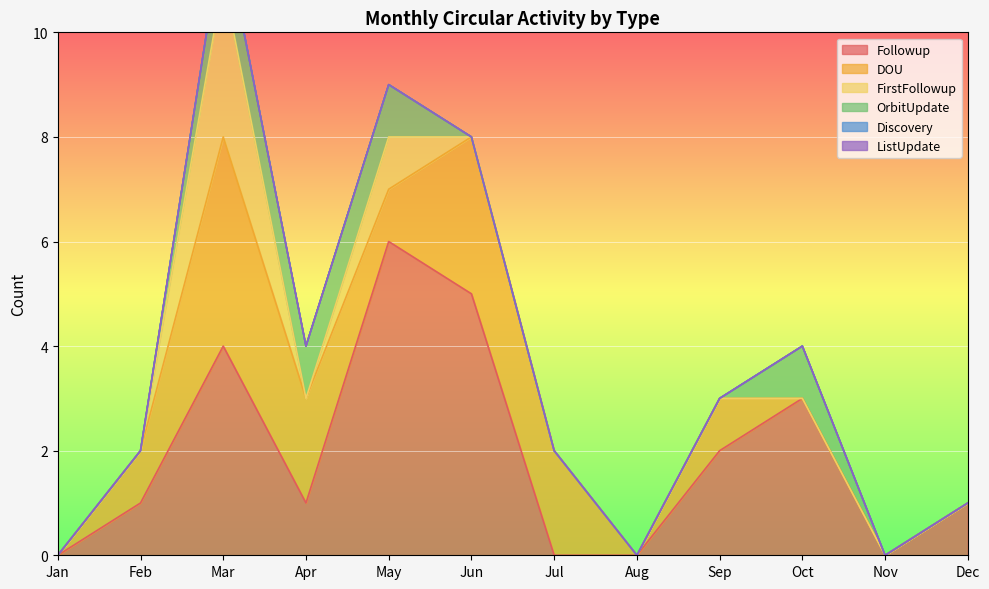

Which series has the largest range (max minus min)?

Followup